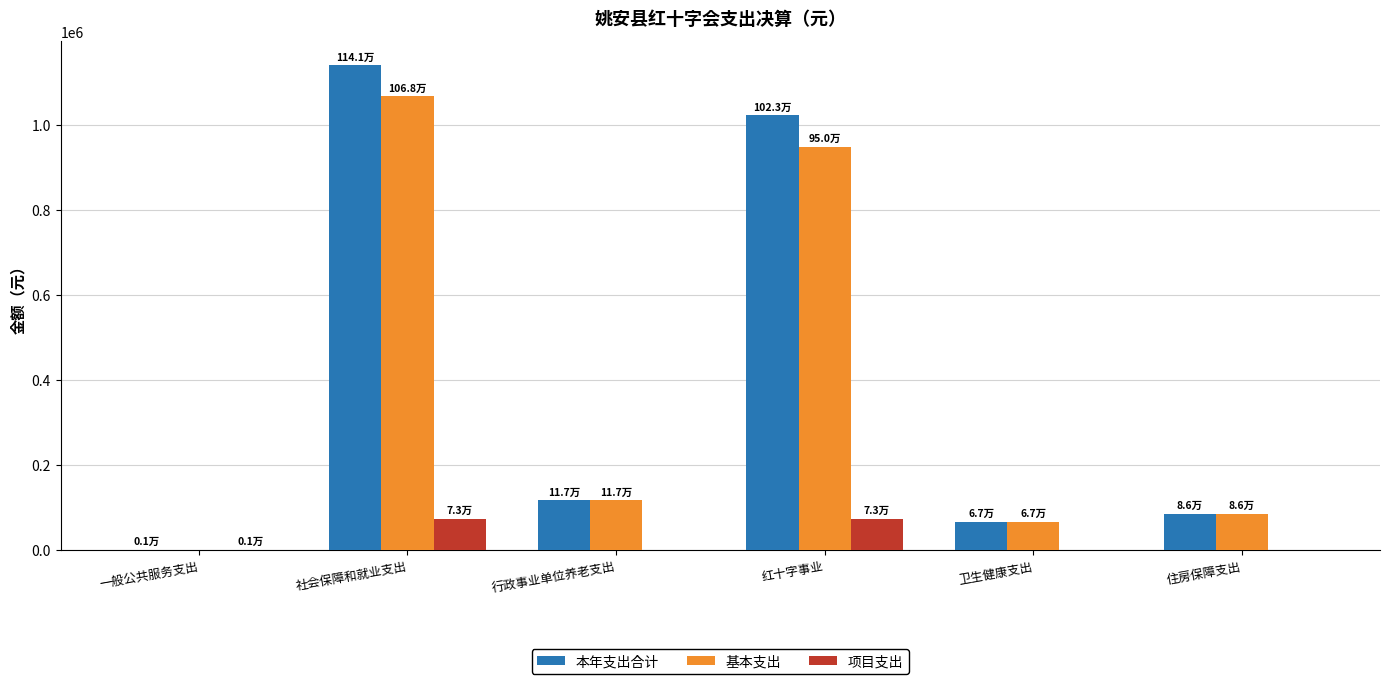

True or false: 本年支出合计 has a value of 541704.3 at 红十字事业.

False